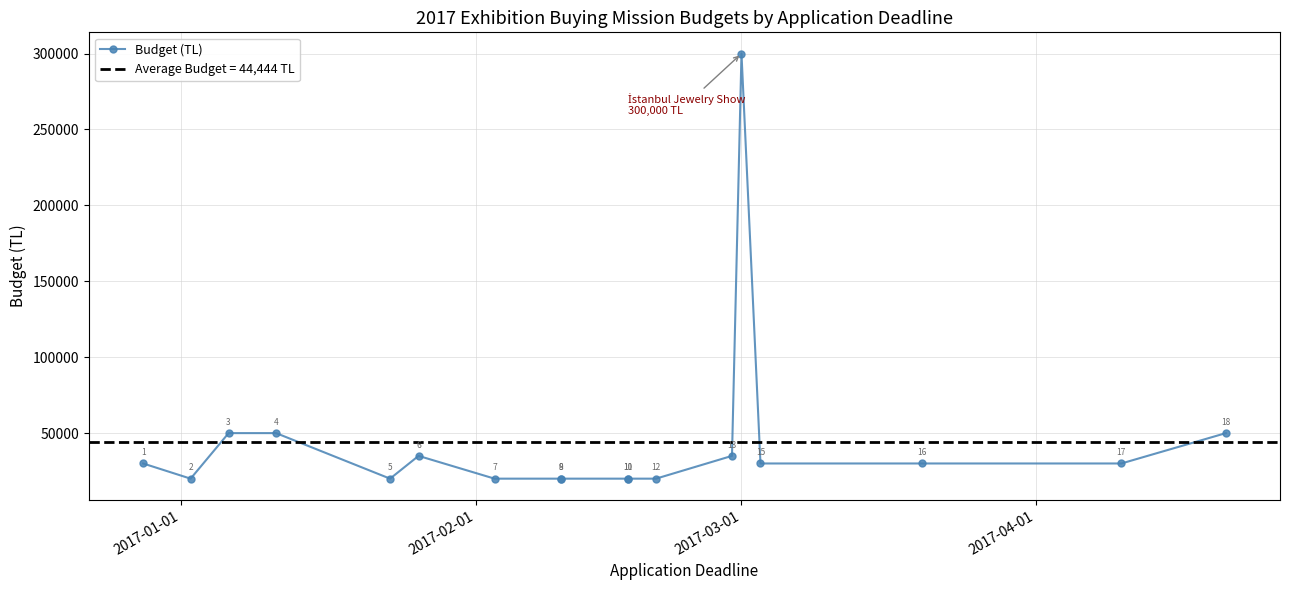

What is the value of the 2nd point from the left?

20000